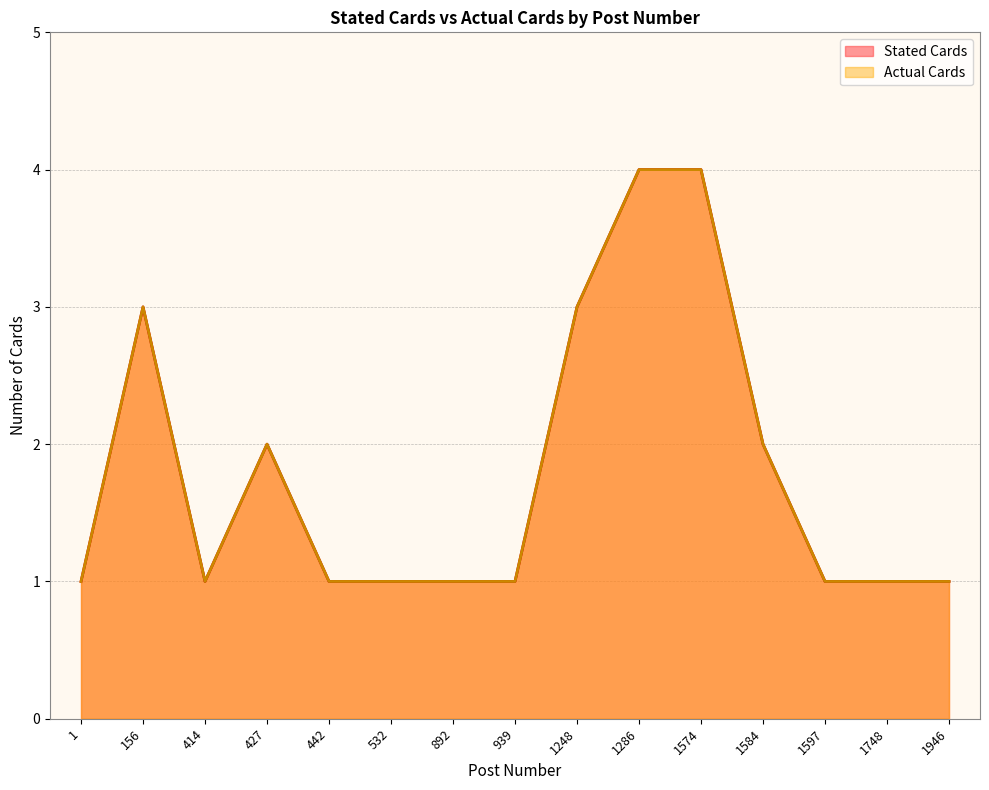

What are all the series names shown in the legend?

Stated Cards, Actual Cards